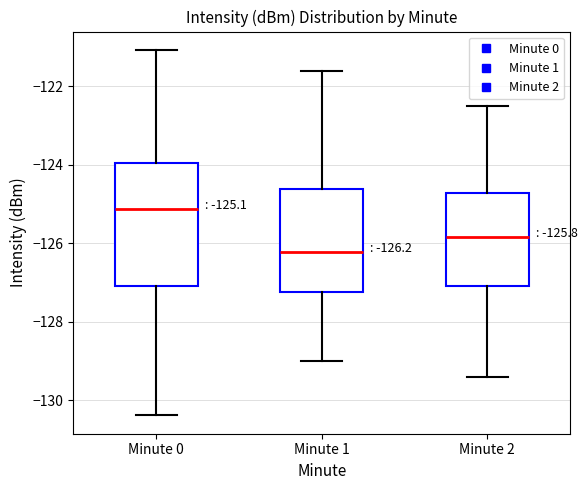

Which box's median line is the lowest?

Minute 1